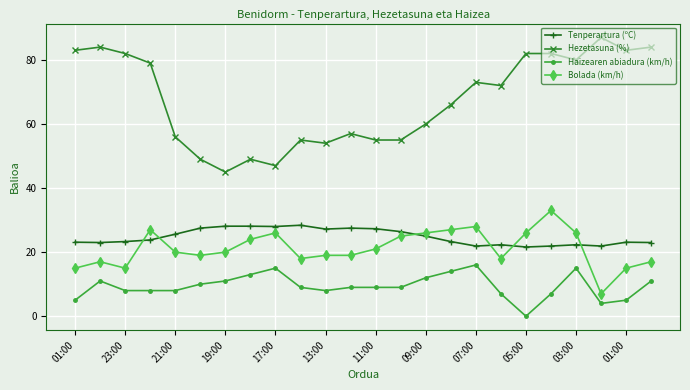

True or false: Haizearen abiadura (km/h) has more than 2 interior local peaks.

True